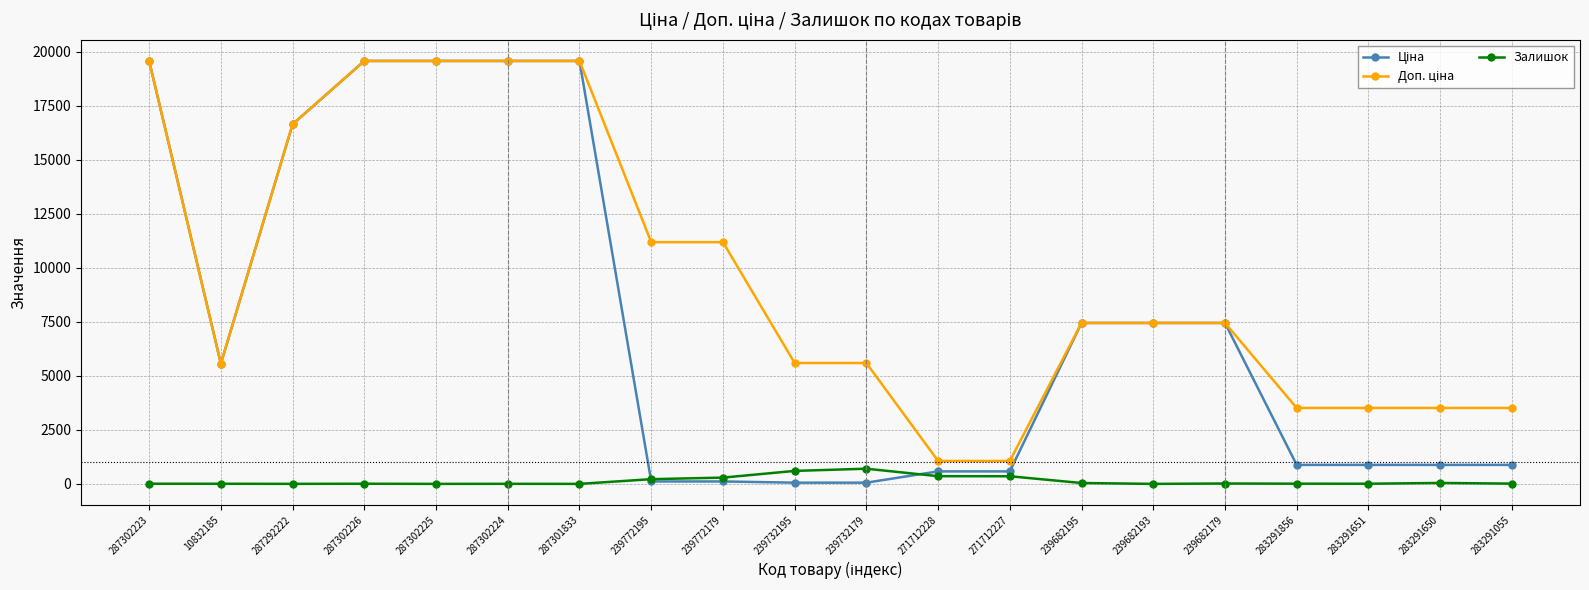

At how many categories does at least one series exceed 17013?

5